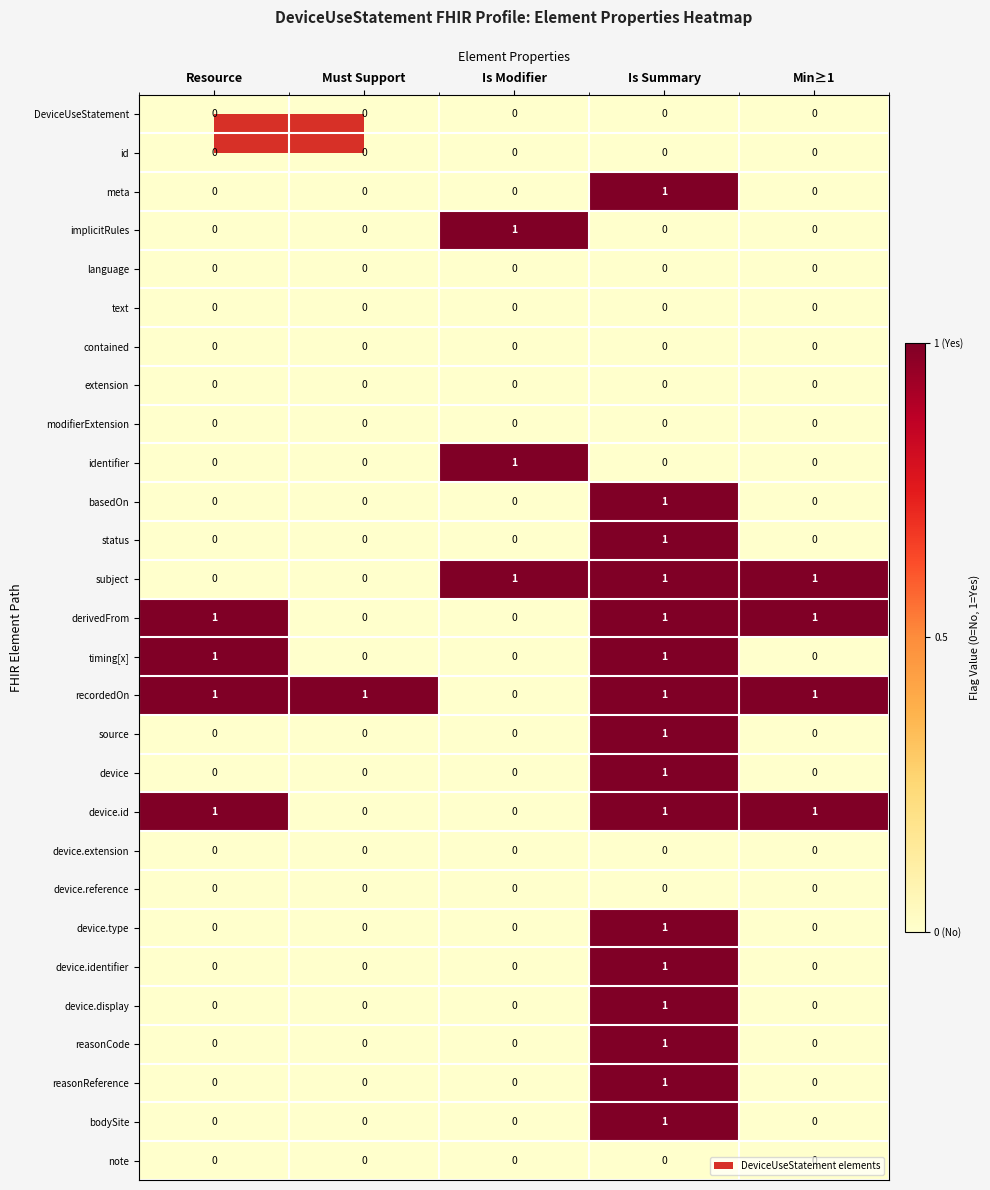

Is the value of timing[x] at Resource greater than the value of source at Is Modifier?

Yes